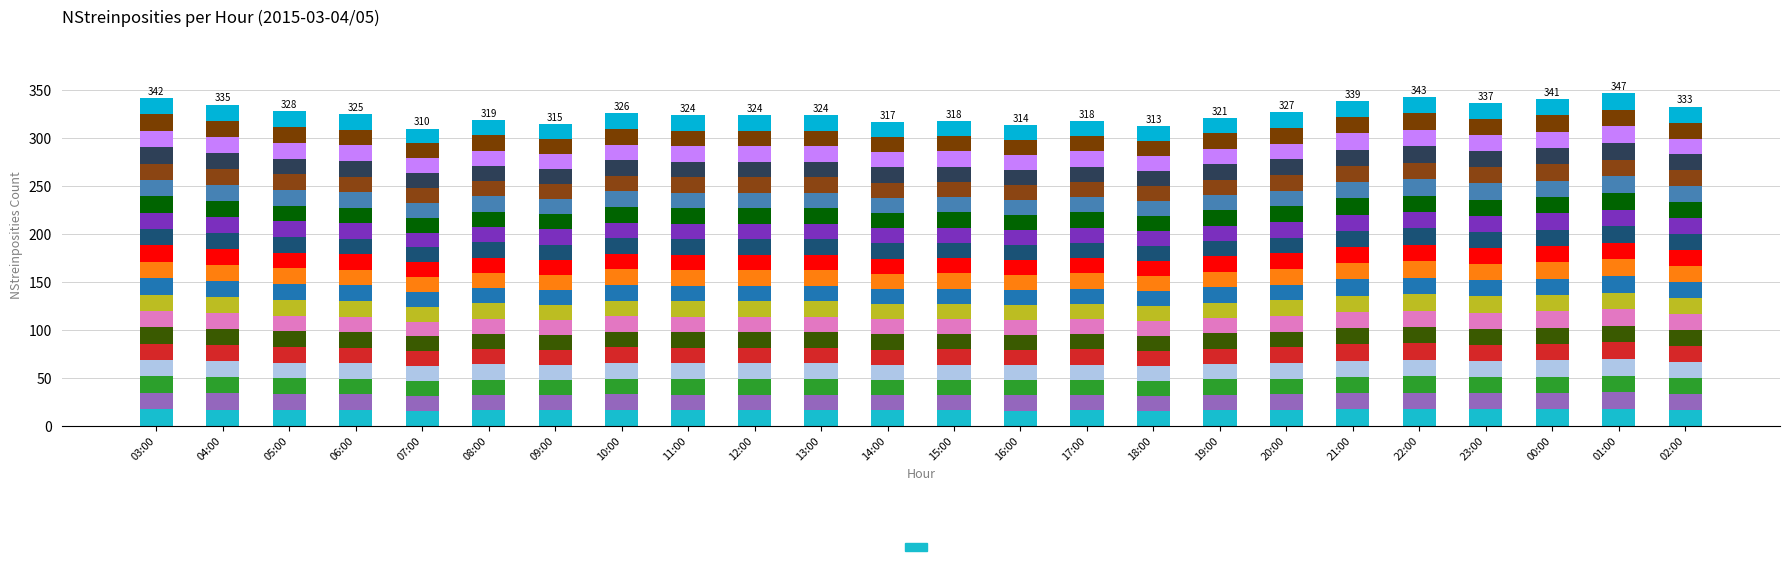

What is the label of the 22nd bar from the left?

00:00